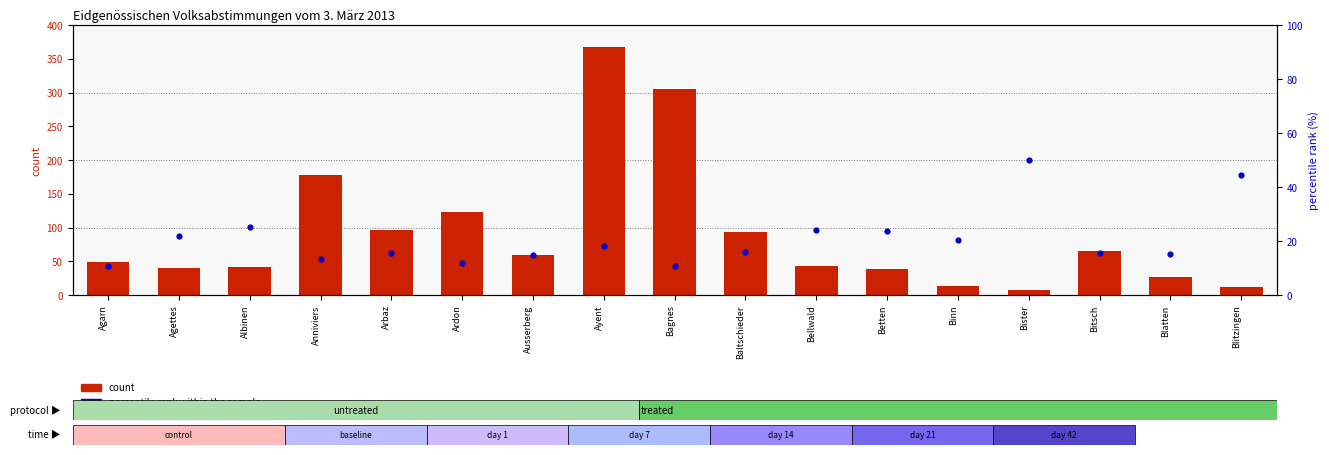

What is the total value across all series at Bellwald?

66.9